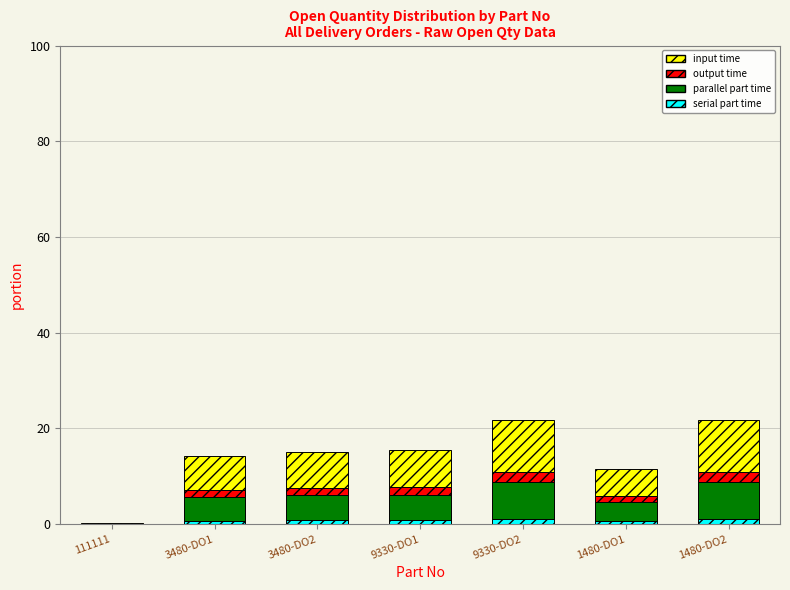

Count the number of data series in this chart.

4